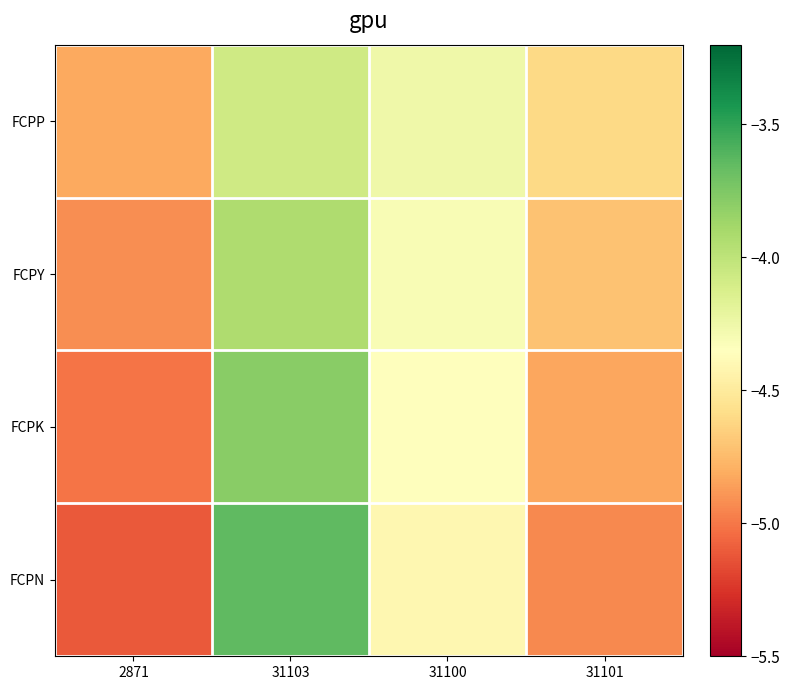

At how many categories does at least one series exceed -4?

1